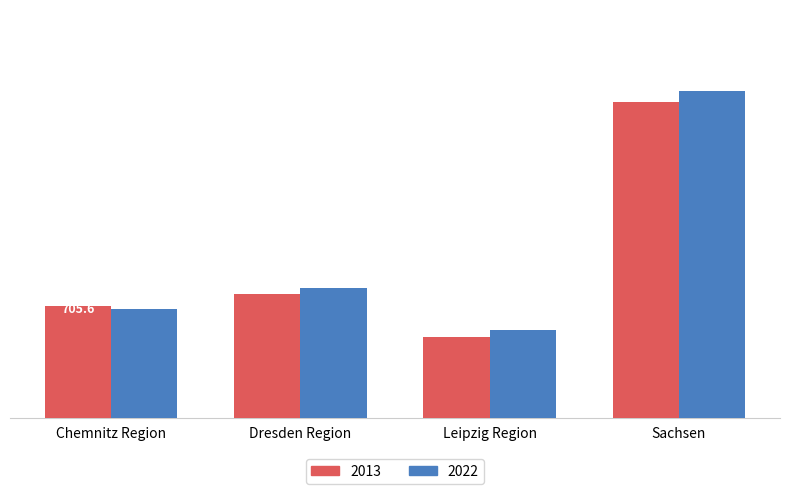

Between Dresden Region and Leipzig Region, which is larger?

Dresden Region